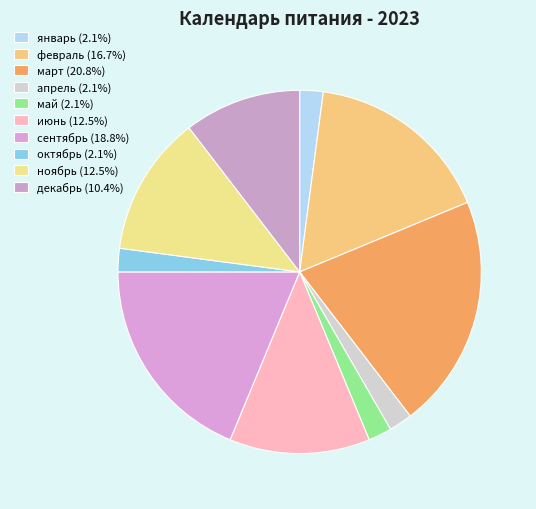

What percentage is NOT represented by октябрь?

97.9%